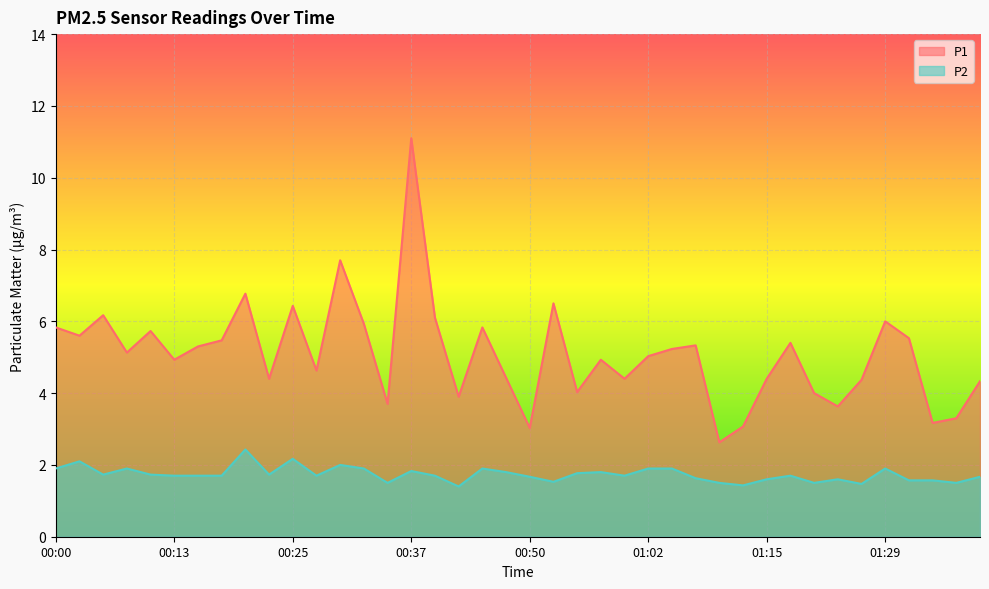

What is the sum of all P2 values?

69.4